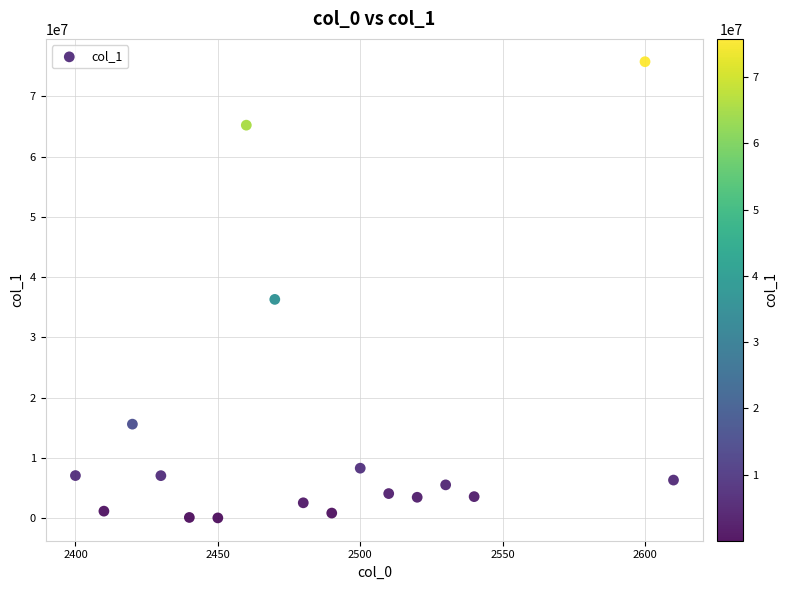

What is the range of Y values (max minus min)?

75755903